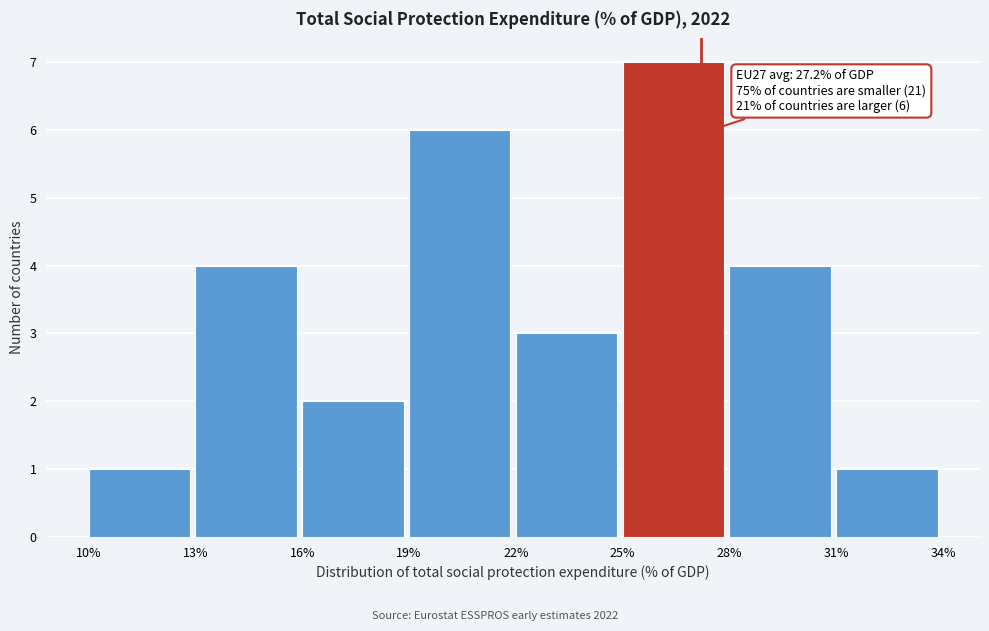

Which range on the x-axis has the tallest bar?

25% to 28%